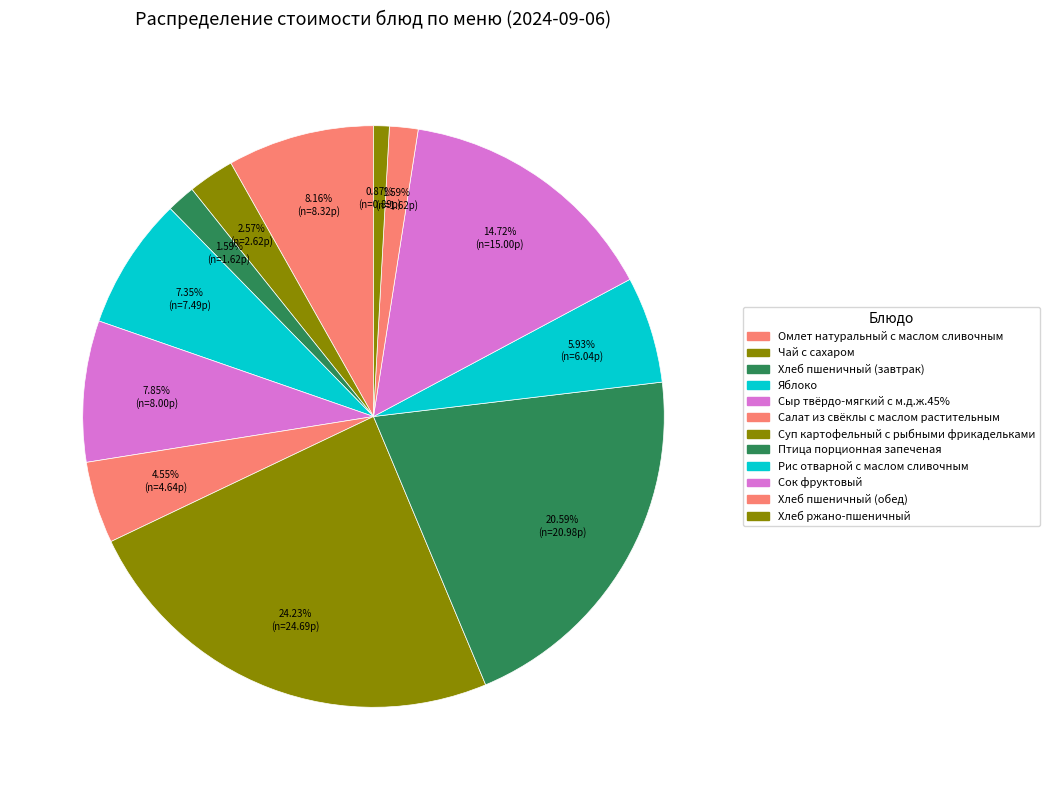

Which has a higher value, Омлет натуральный с маслом сливочным or Яблоко?

Омлет натуральный с маслом сливочным